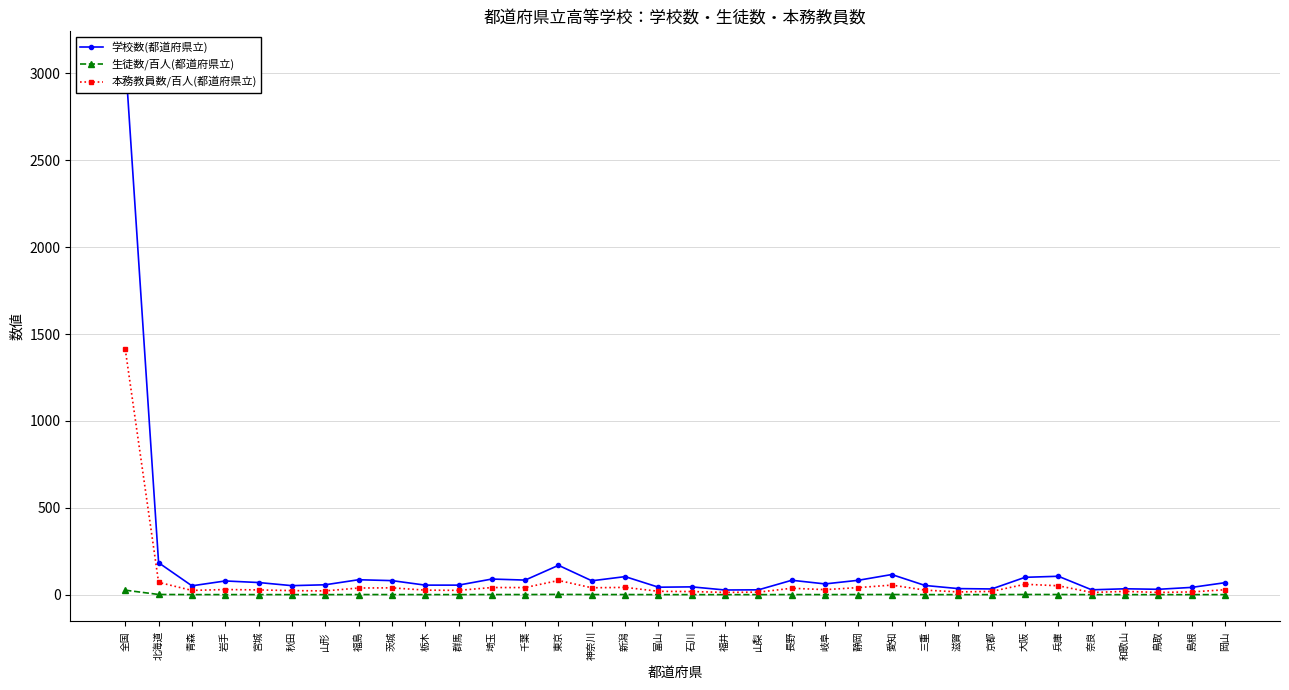

At which category is the sum across all series the highest?

全国